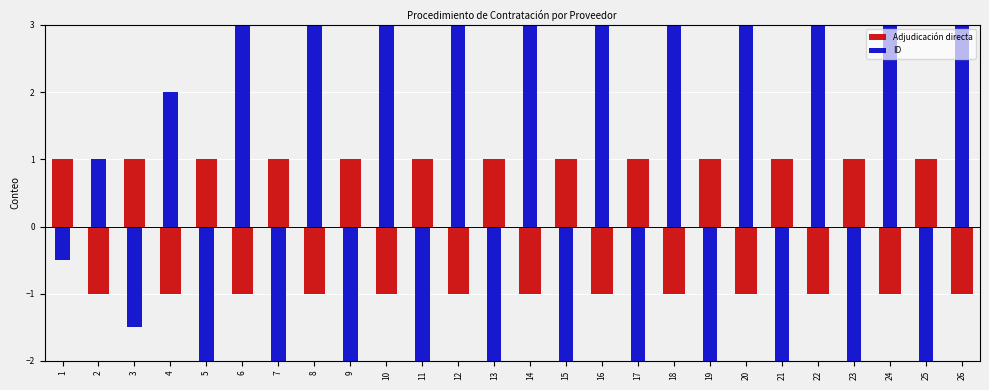

List the series in order of their overall mean, highest first.

ID, Adjudicación directa